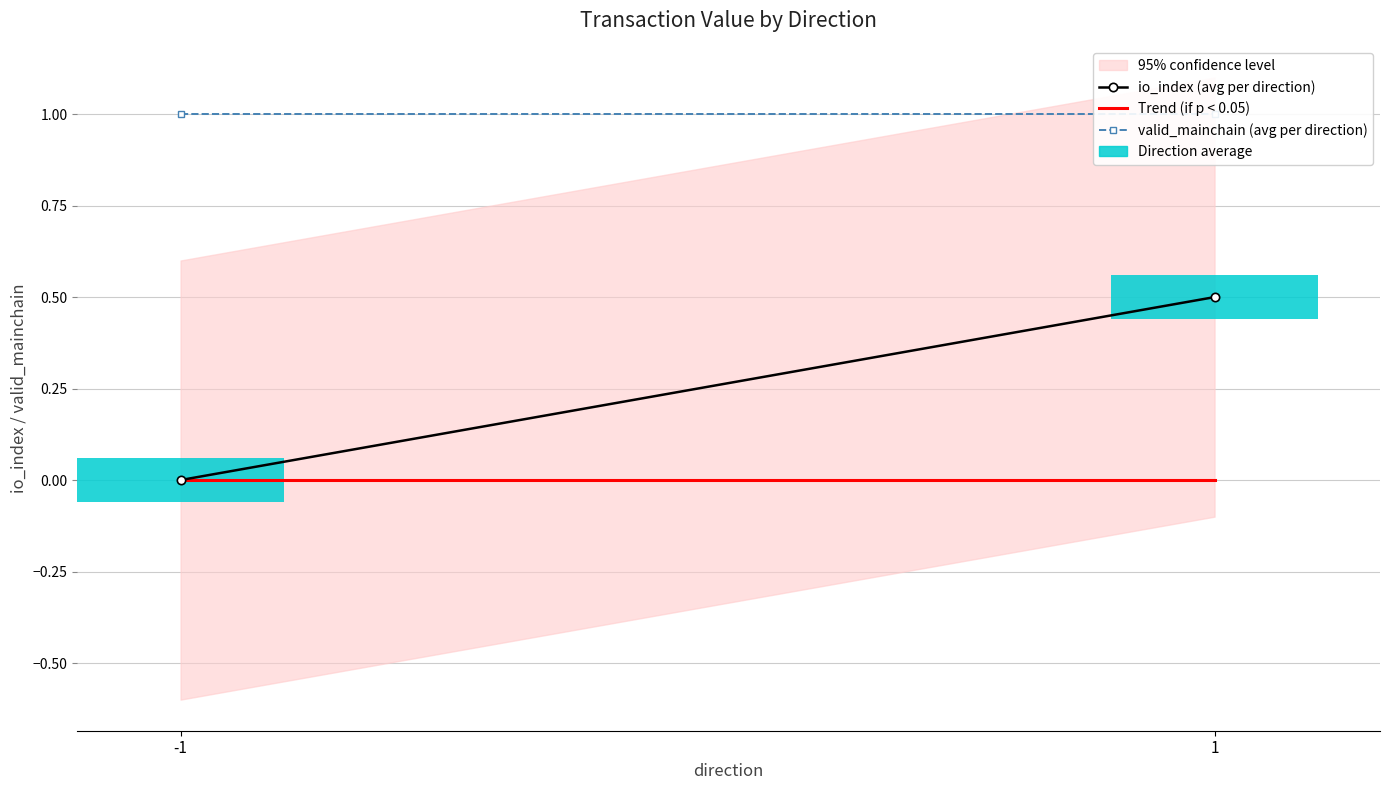

List the labels in order of valid_mainchain (avg per direction) value, largest first.

-1, 1